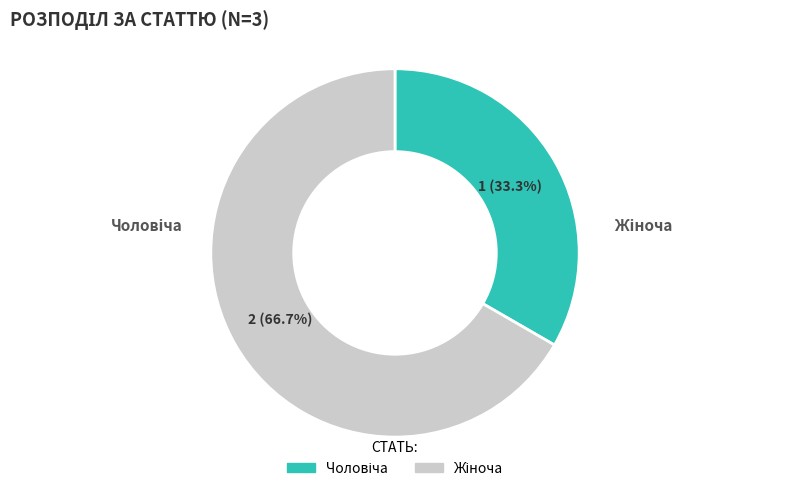

Is there a majority slice in this chart?

Yes